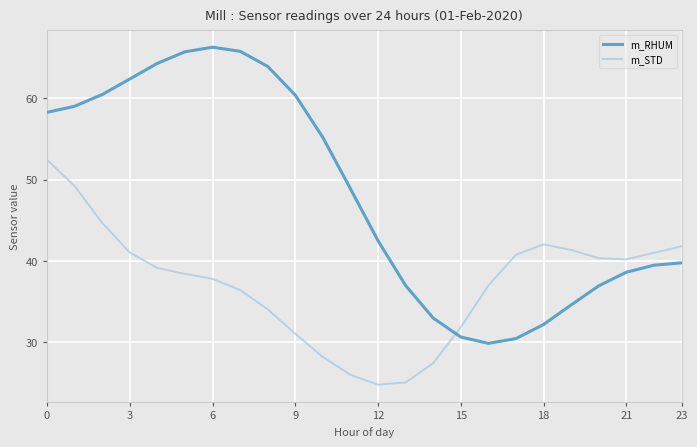

List the series in order of their overall mean, lowest first.

m_STD, m_RHUM